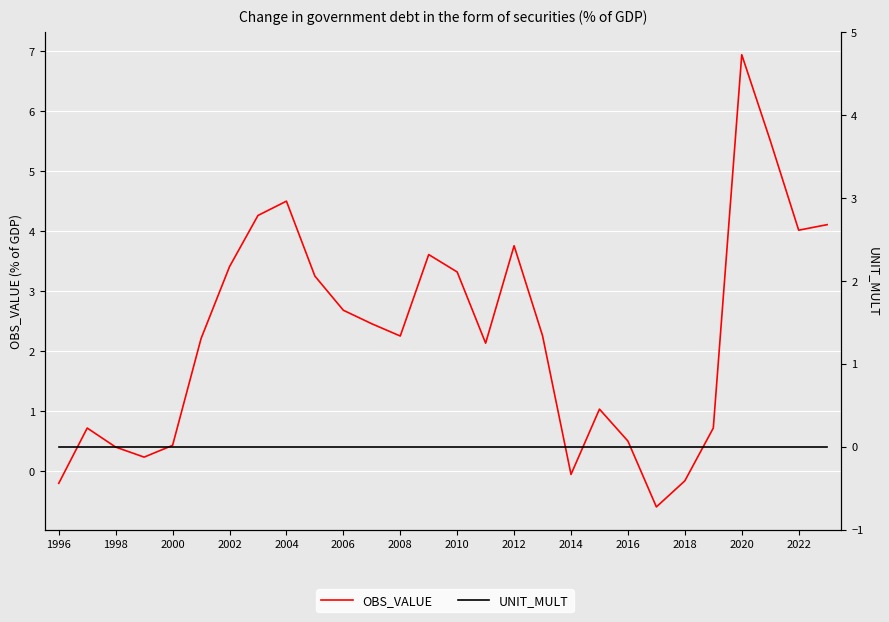

Which series has the widest spread of values?

OBS_VALUE